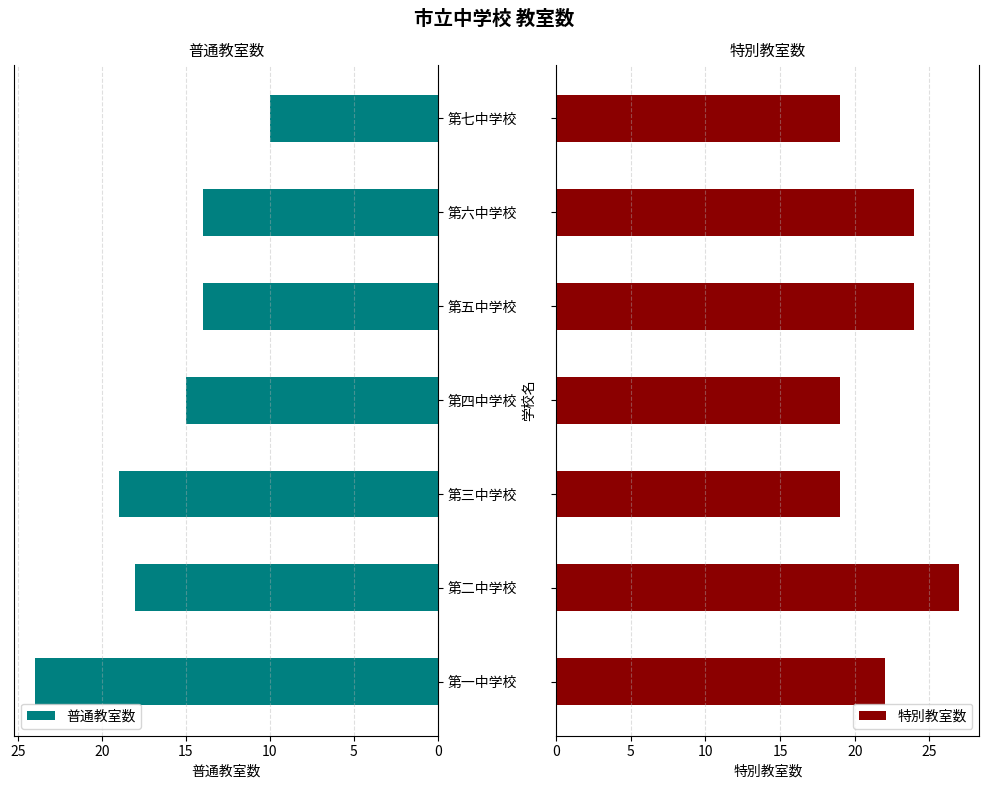

Read the 普通教室数 value at 第六中学校.

14